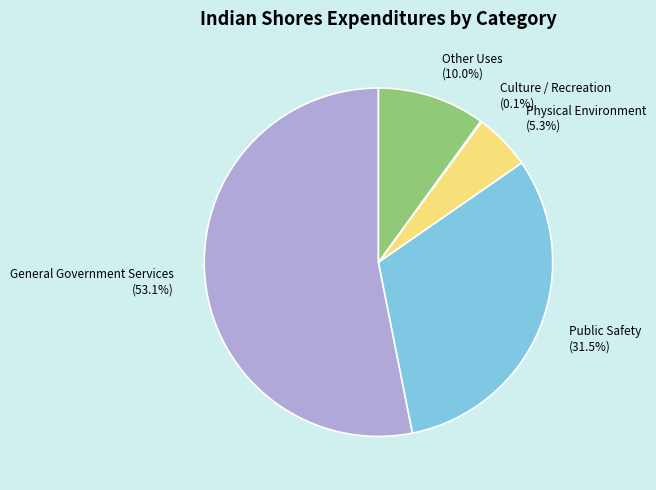

To the nearest percent, what is the average slice percentage?

20%